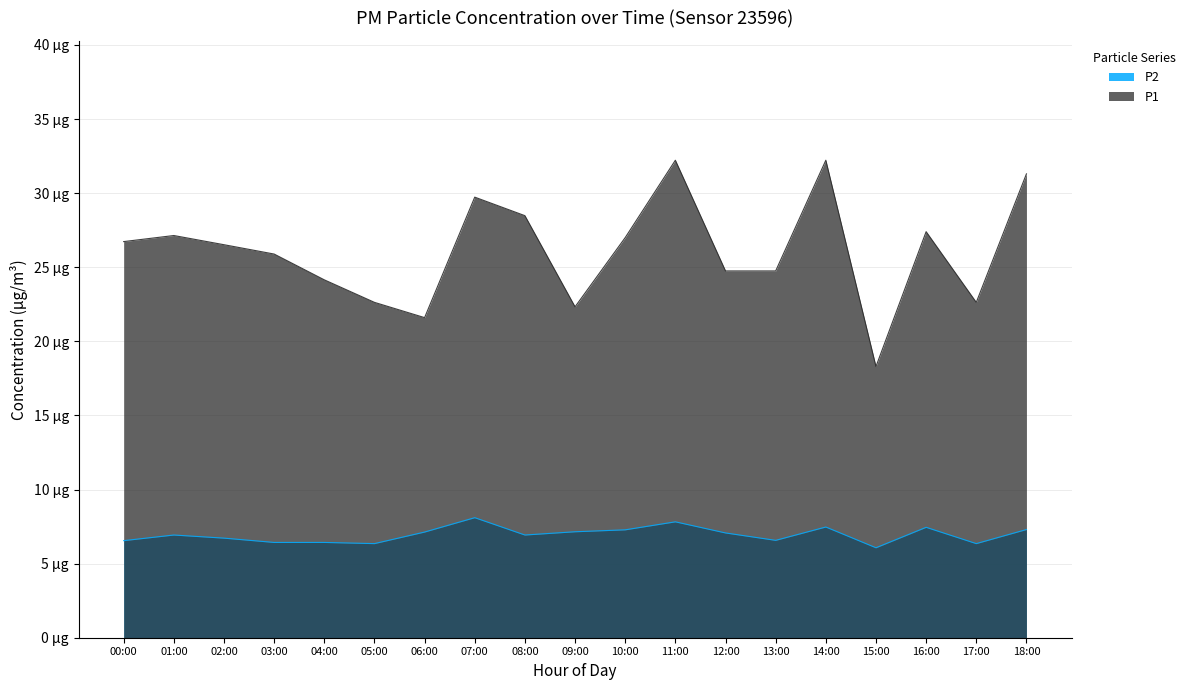

Is it true that P1 equals 22.6 at 05:00?

True